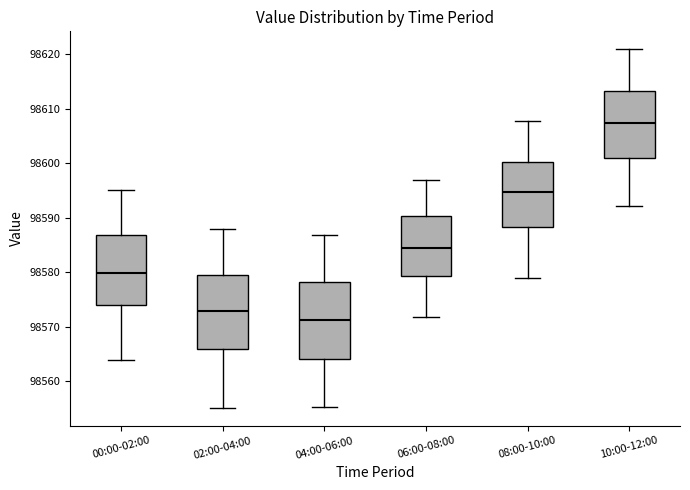

Where does the lower whisker of the box for 06:00-08:00 end on the y-axis? The values are not printed on the chart, so give them approximately, as read against the axis.

98572